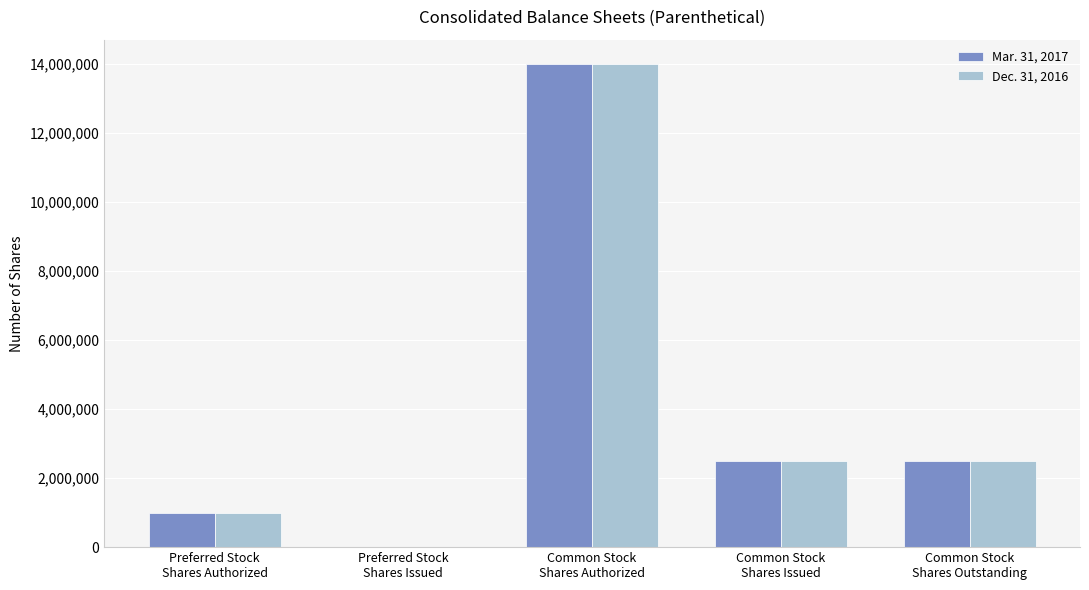

What is the greatest value displayed?

14000000